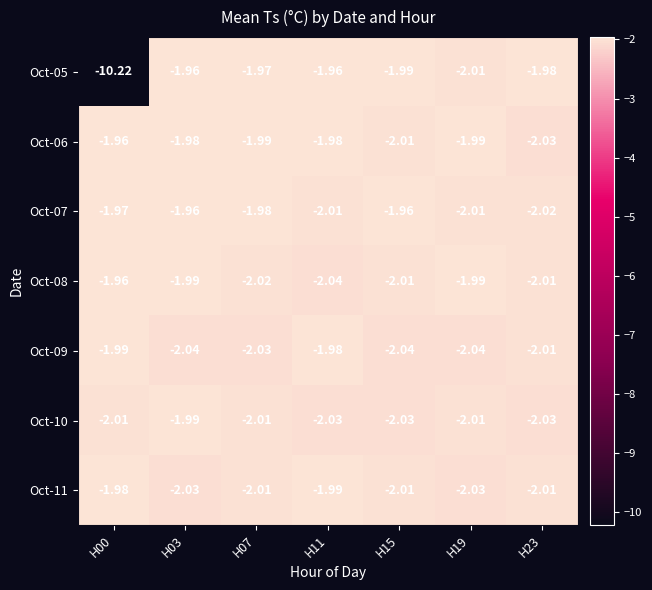

What is the total value across all series at H11?

-14.0